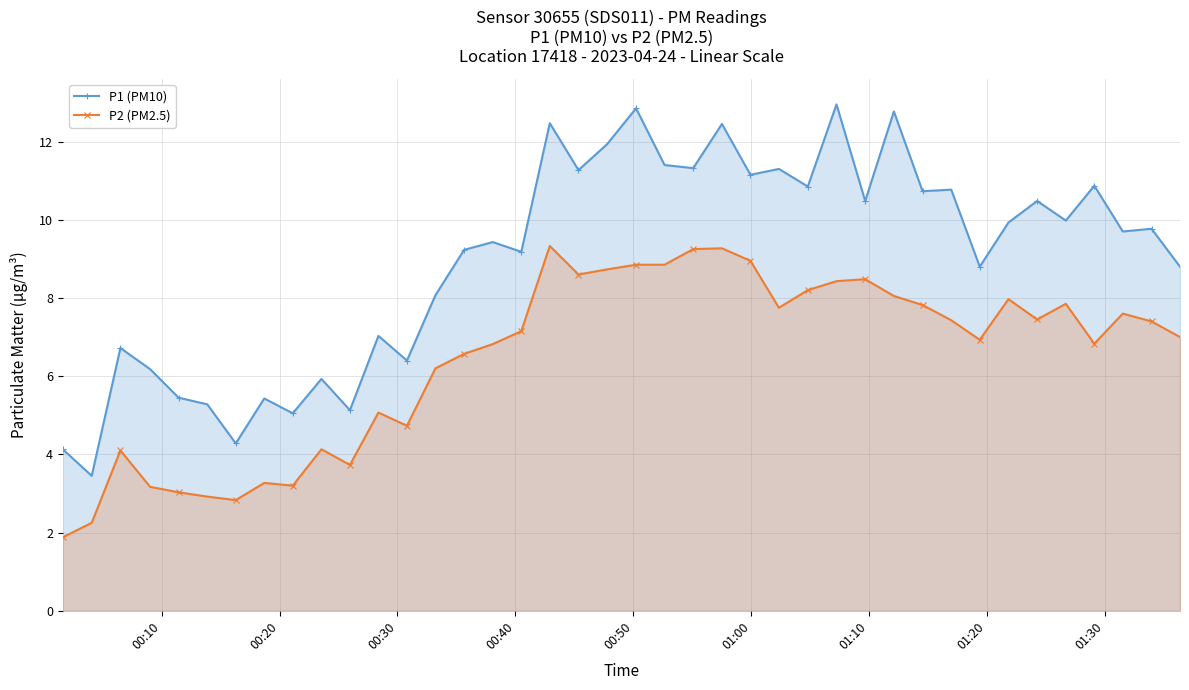

What is the lowest value of the P1 (PM10) series?

3.5